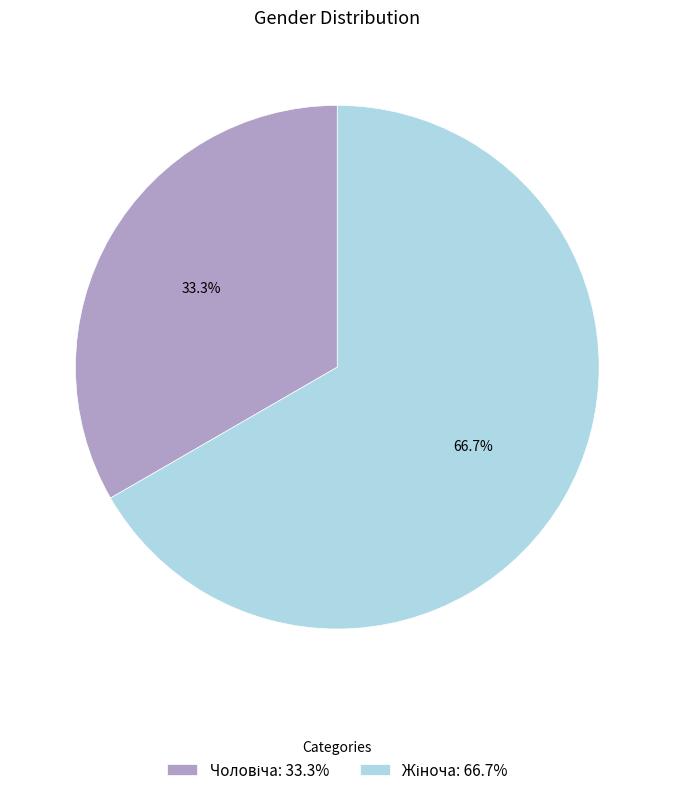

Is there any slice that represents more than half of the pie?

Yes